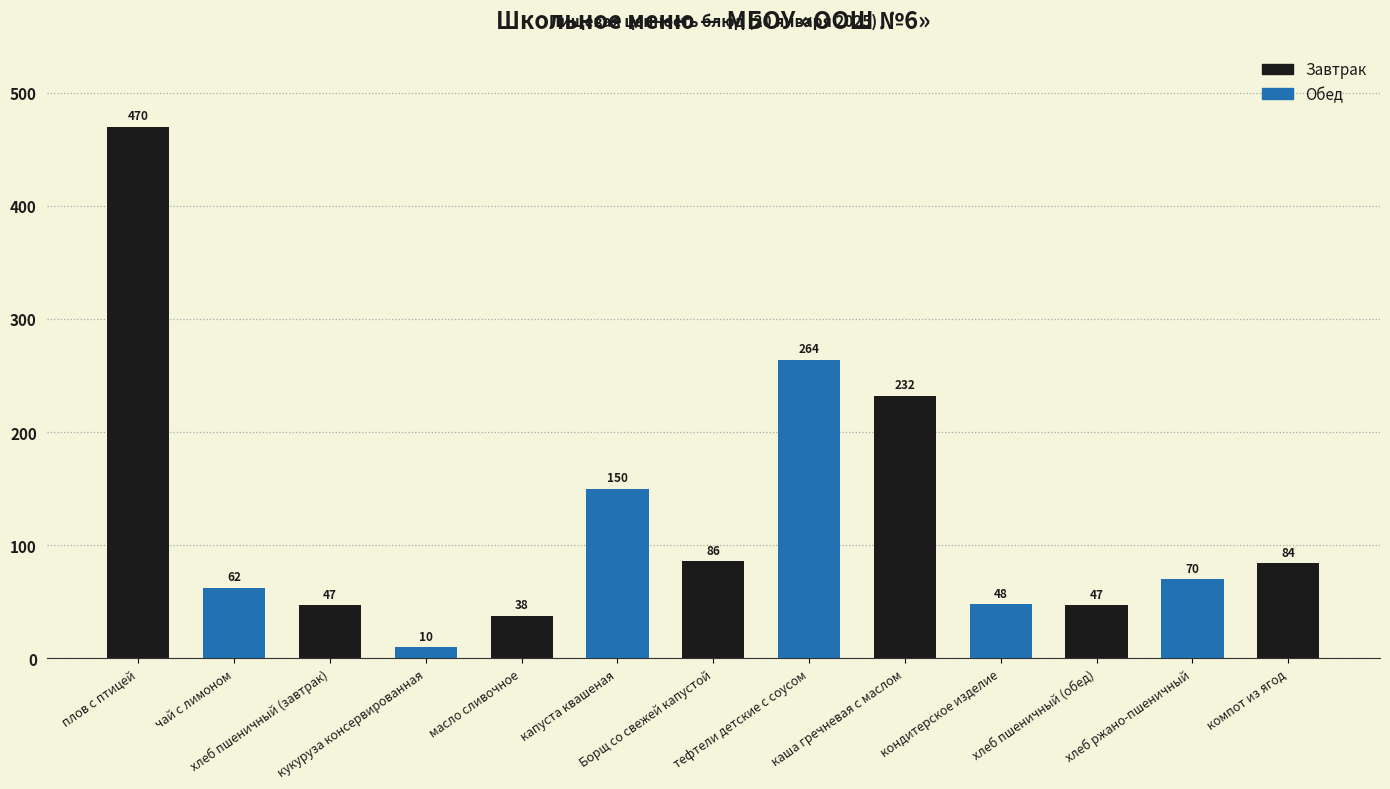

How many categories are shown in the chart?

13